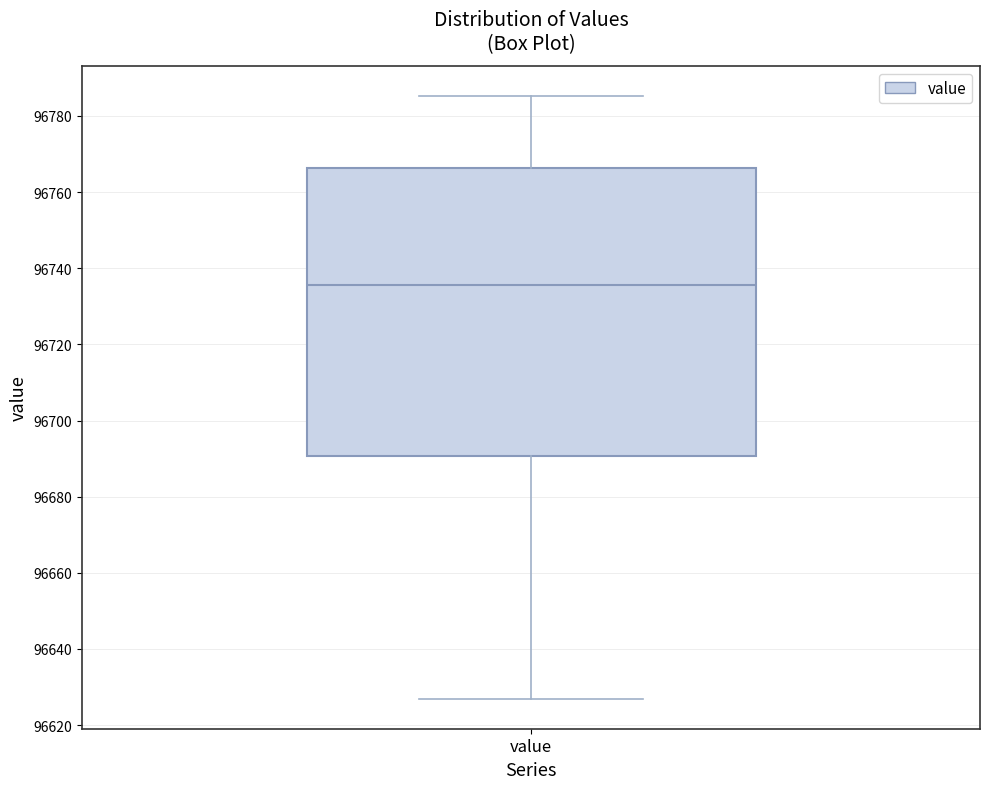

Where does the lower whisker of the box for value end on the y-axis? The values are not printed on the chart, so give them approximately, as read against the axis.

96626